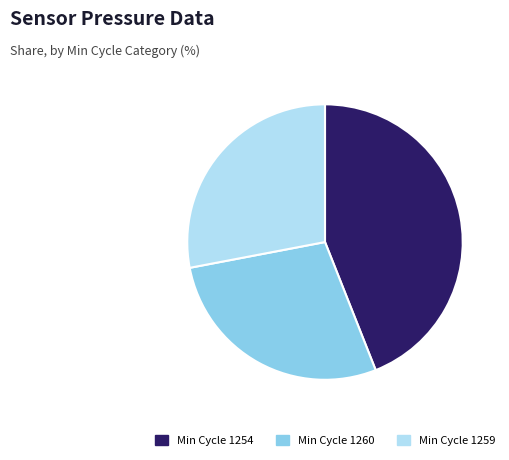

Is it true that Min Cycle 1260 is 28% of the pie?

True